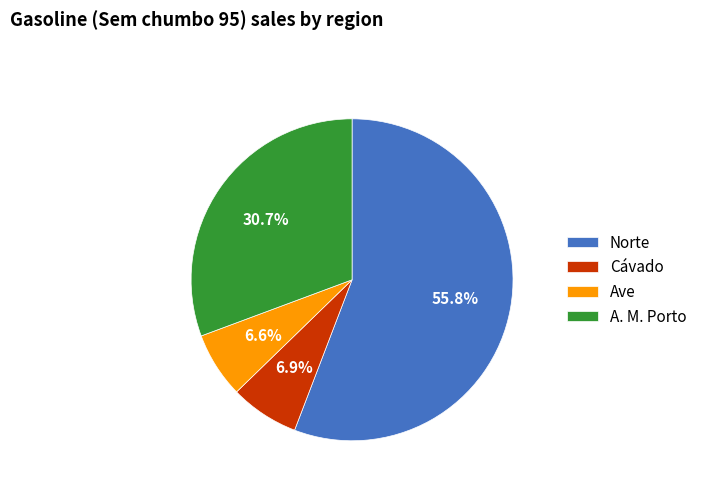

To the nearest percent, what is the combined percentage of Norte and Cávado?

63%